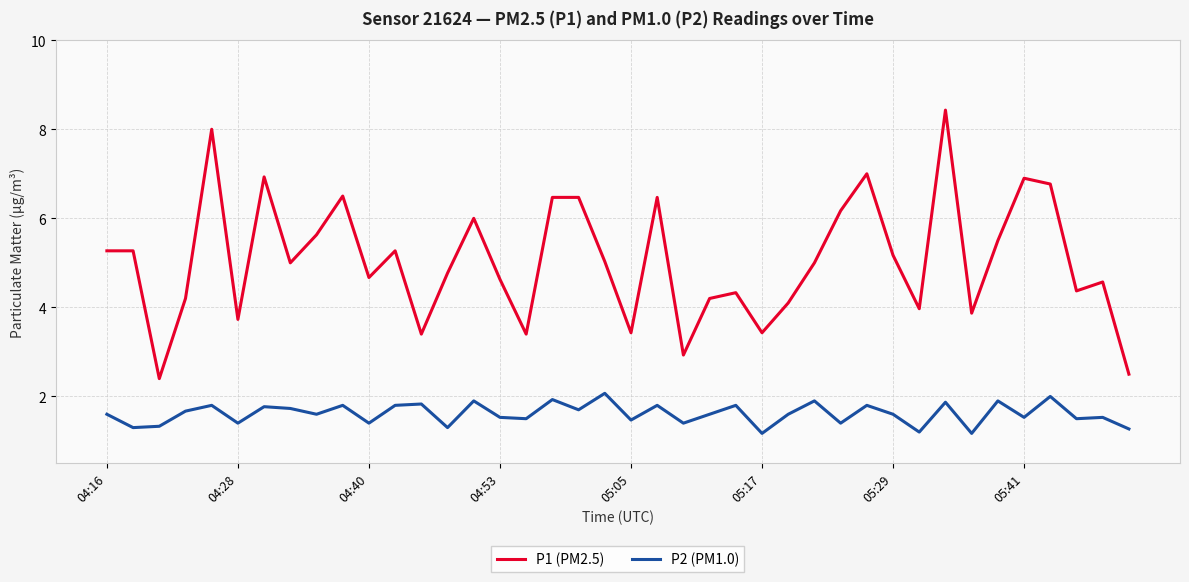

List the series in order of their peak value, highest first.

P1 (PM2.5), P2 (PM1.0)